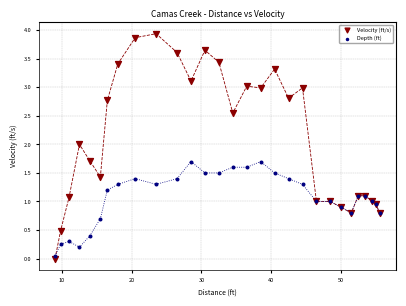

Which series contains the highest Y value?

Velocity (ft/s)